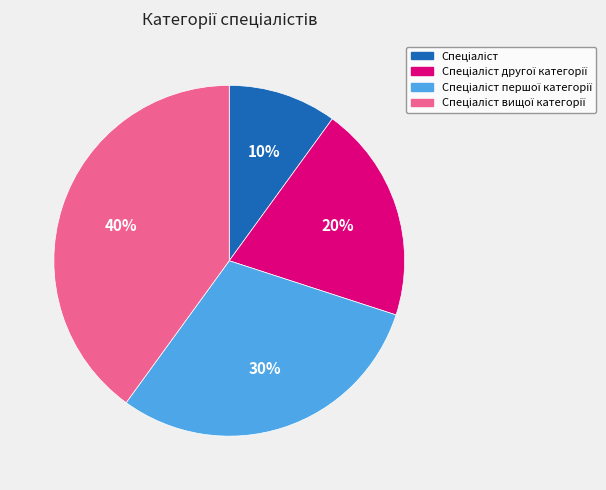

Is there a majority slice in this chart?

No